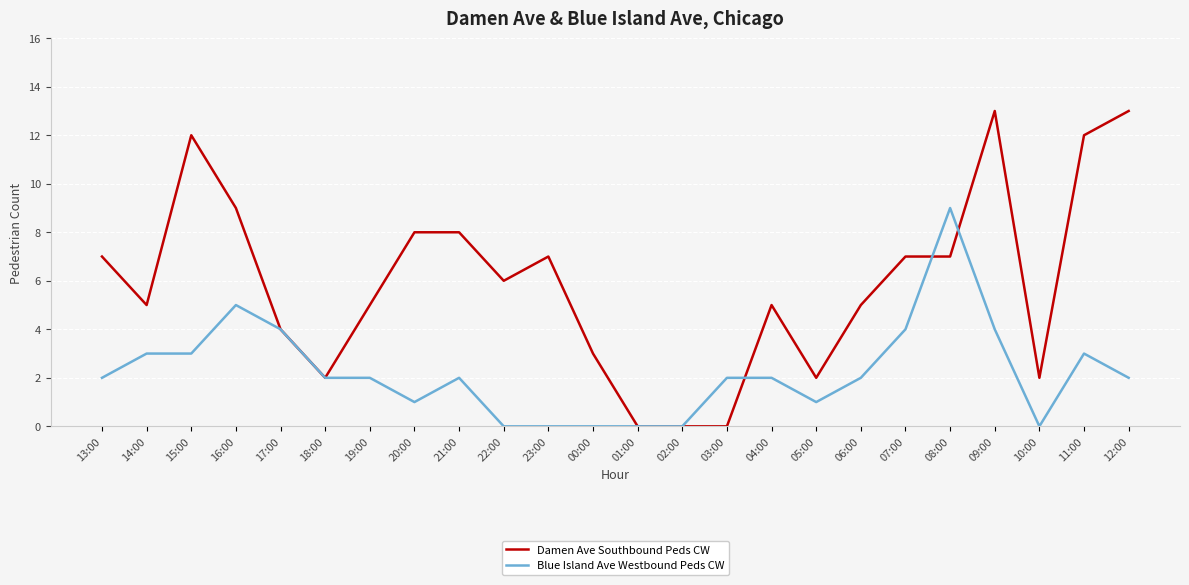

After their last crossing, which series has the higher values: Damen Ave Southbound Peds CW or Blue Island Ave Westbound Peds CW?

Damen Ave Southbound Peds CW